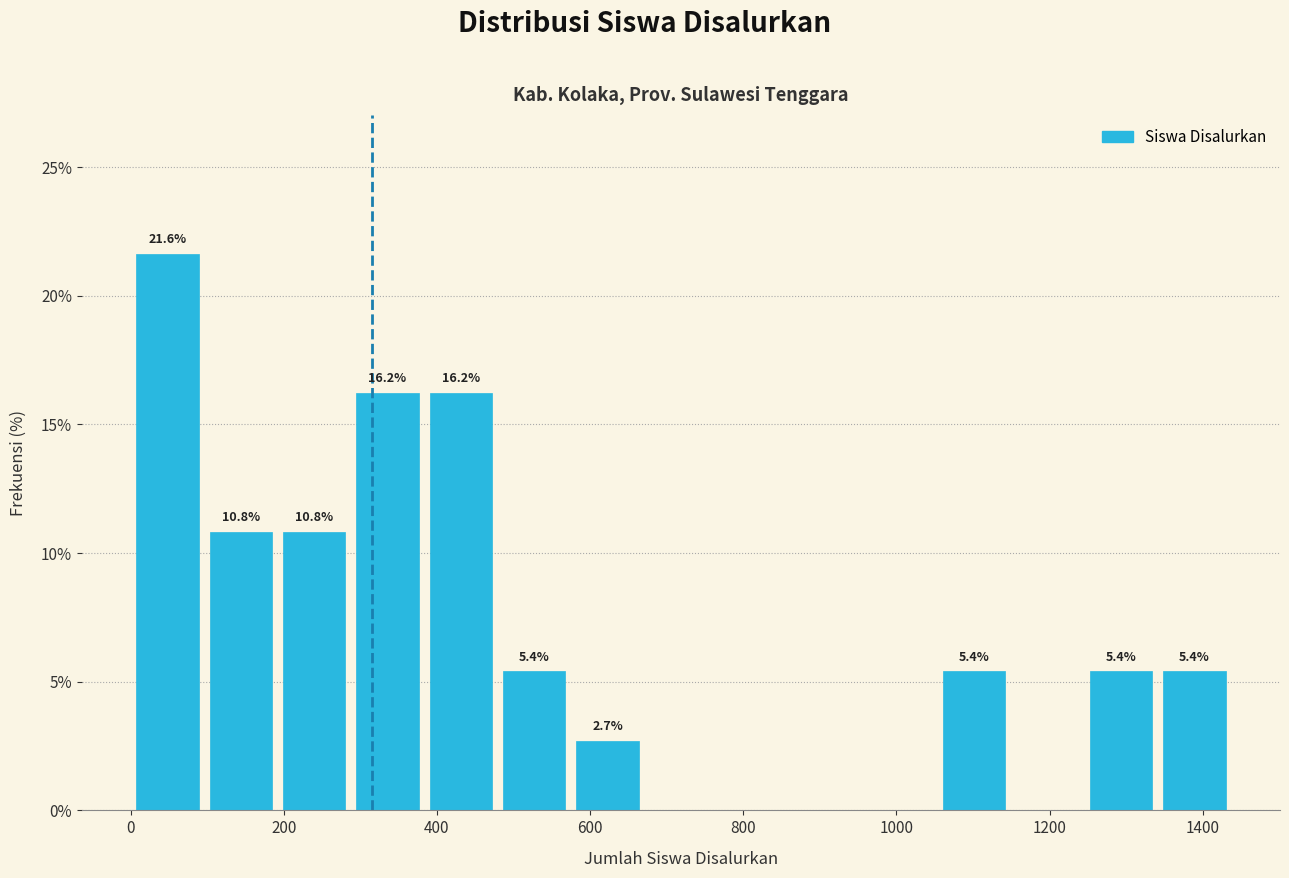

Which range on the x-axis has the tallest bar?

0 to 100